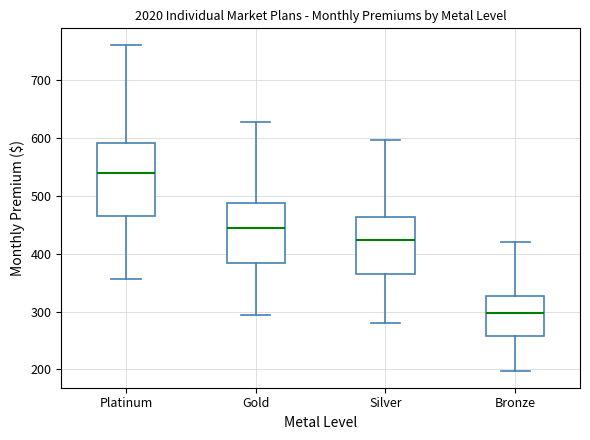

Reading left to right, transcribe this box plot: for each box, give where its median line is, the range the box spans, and where its two whiskers end, as read against the y-axis. The values are not printed on the chart, so give them approximately, as read against the axis.

Platinum: median 540, box 470 to 590, whiskers 360 to 760
Gold: median 440, box 380 to 490, whiskers 290 to 630
Silver: median 420, box 370 to 460, whiskers 280 to 600
Bronze: median 300, box 260 to 330, whiskers 200 to 420